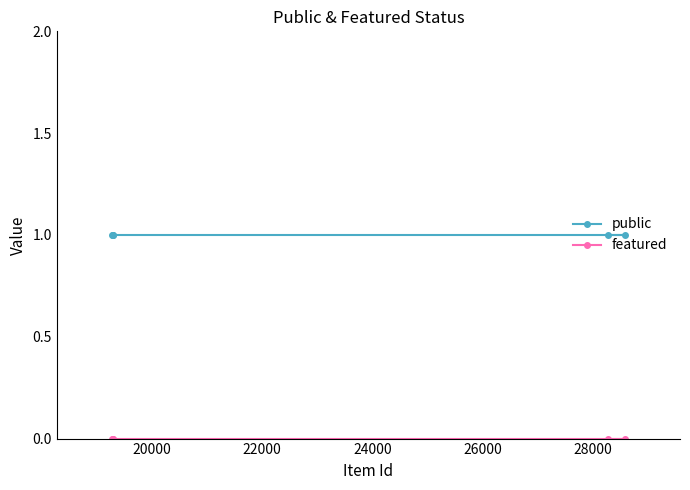

Which series has the largest total across all categories?

public